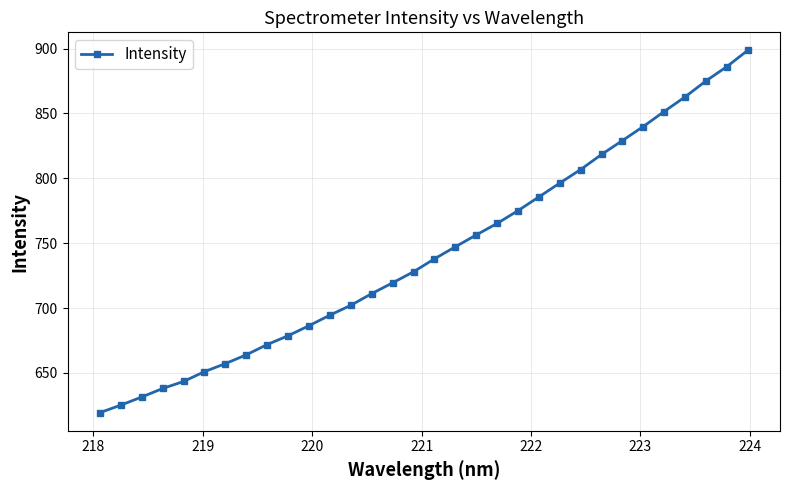

What is the minimum value shown in the chart?

619.4